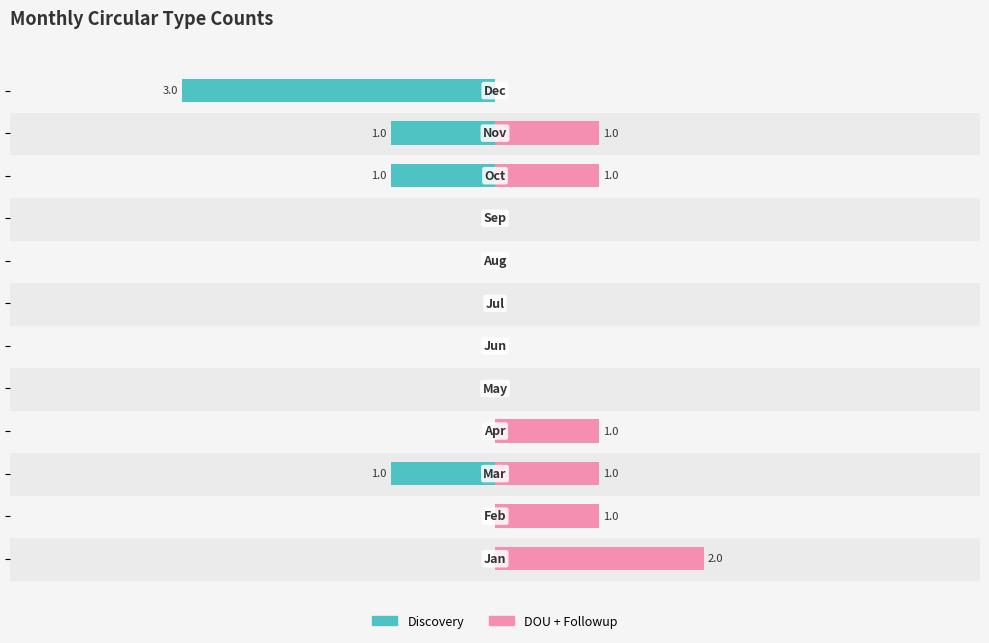

Is it true that Discovery equals 0 at −6?

True